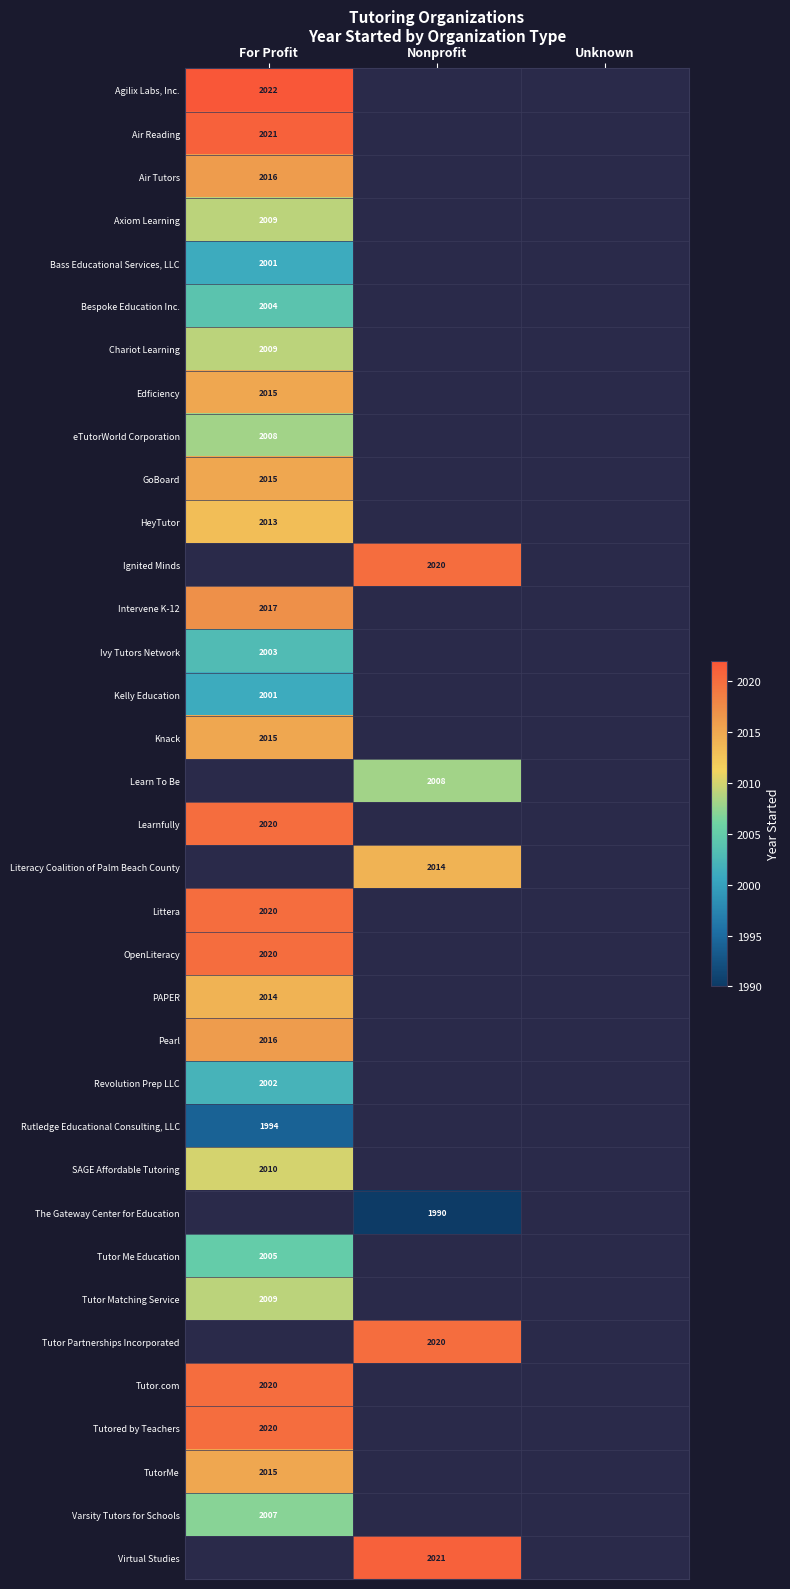

True or false: Rutledge Educational Consulting, LLC has a value of 780 at For Profit.

False